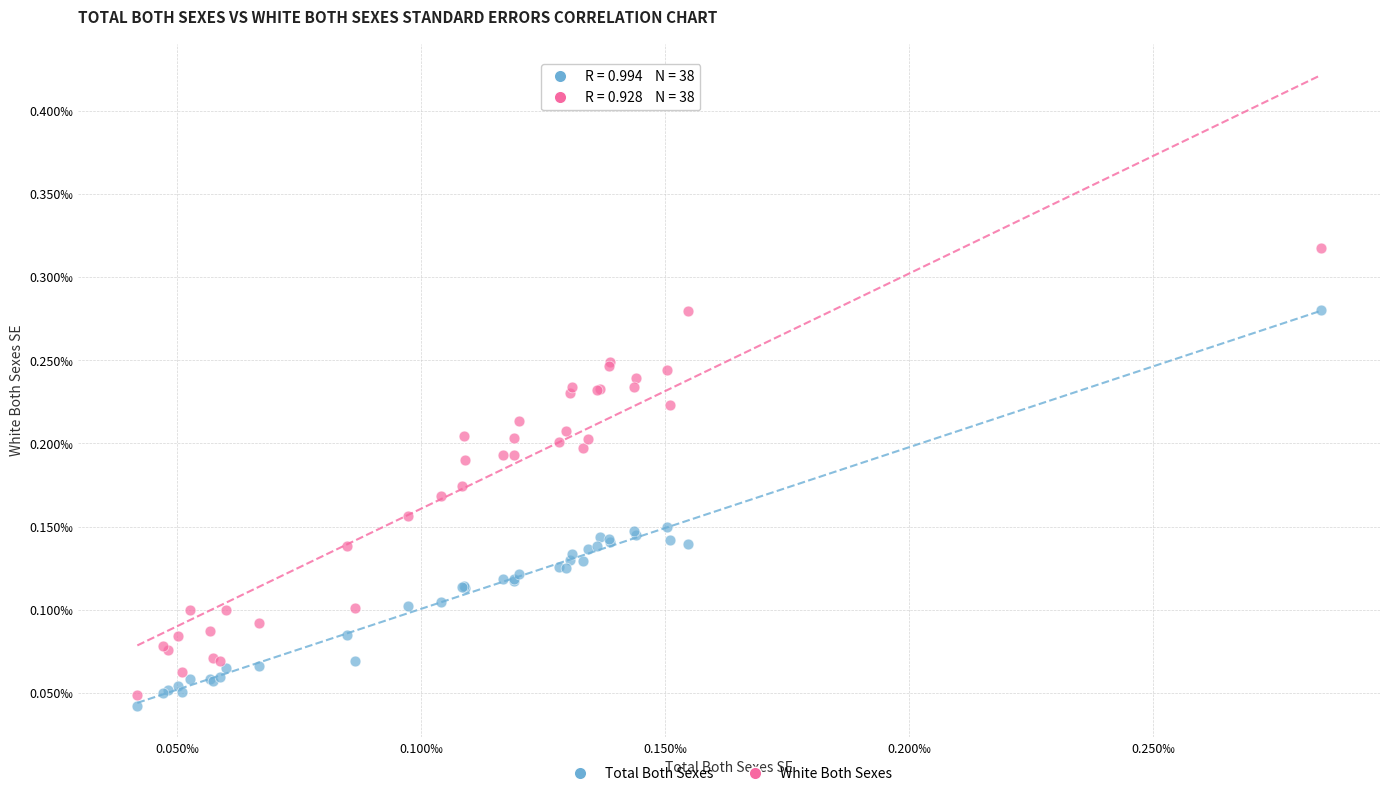

What are all the series names shown in the legend?

Total Both Sexes, White Both Sexes